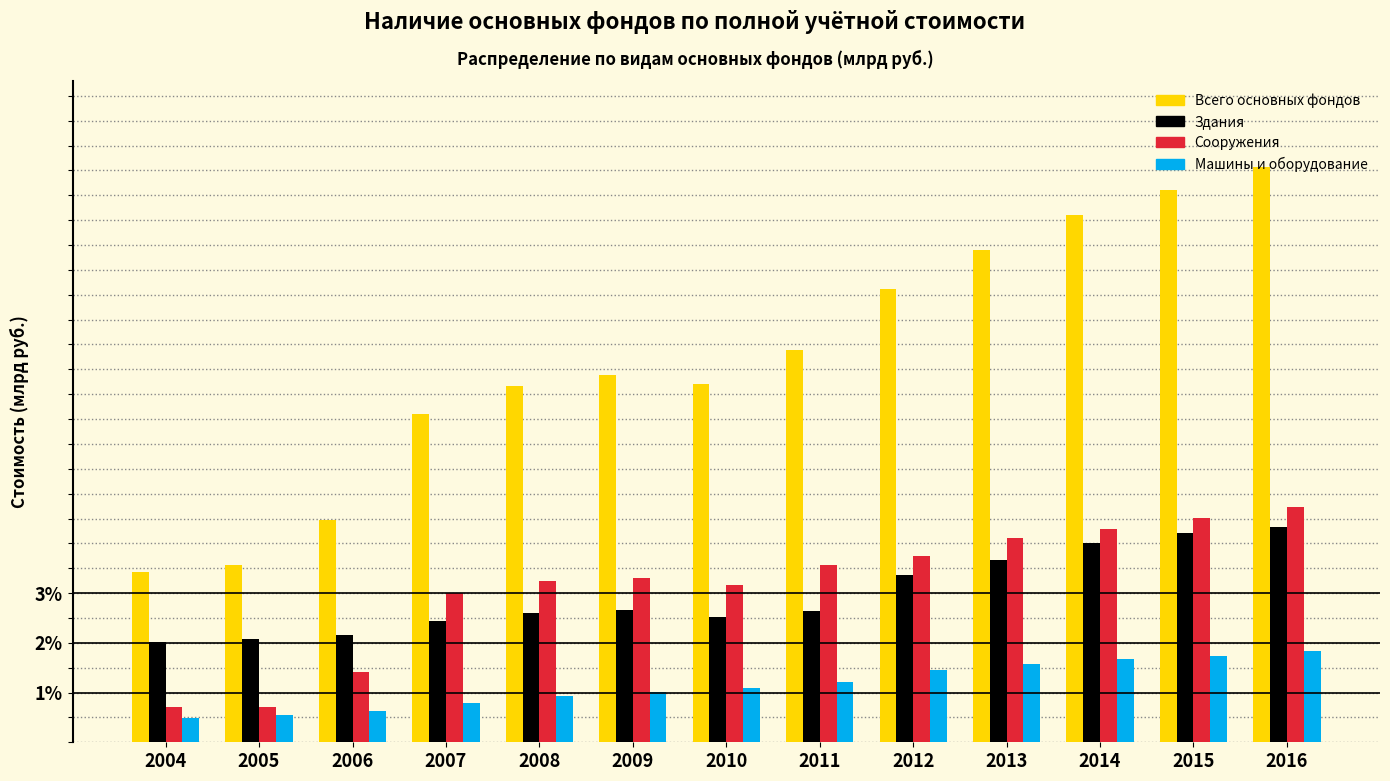

Which category has the highest value across all series?

2016